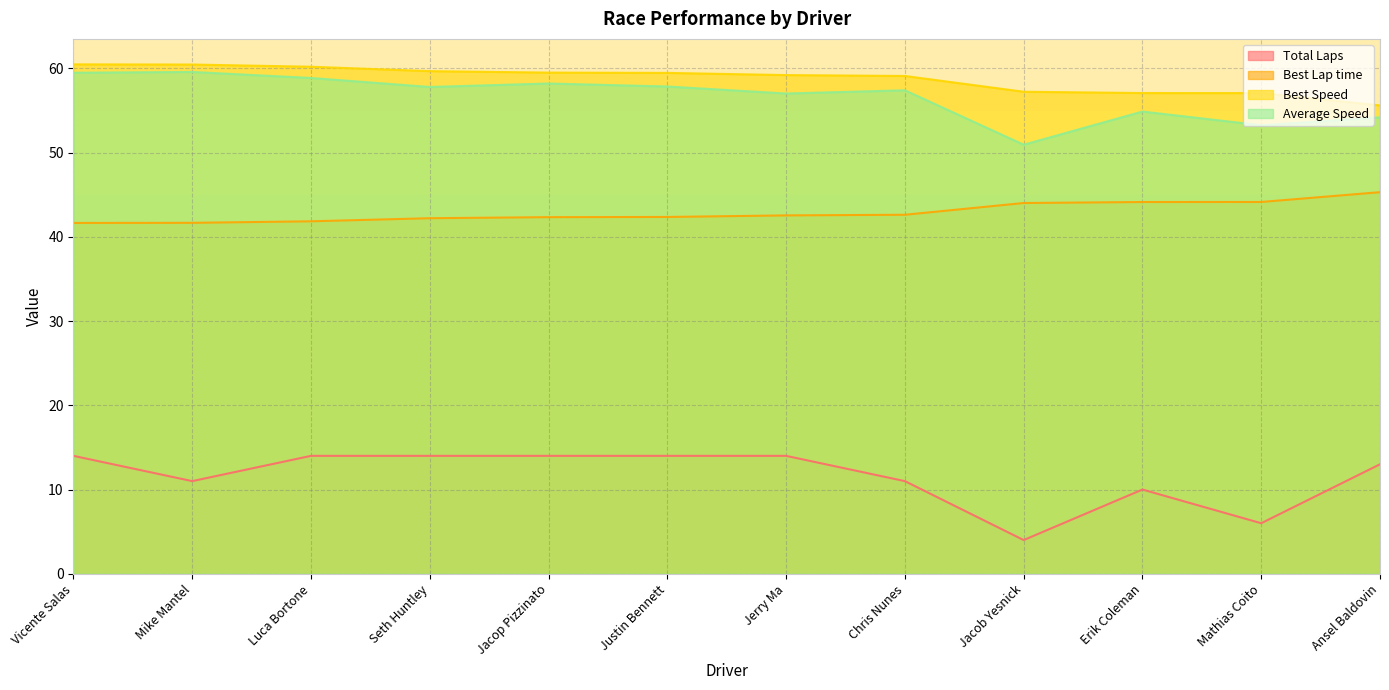

At how many categories does at least one series exceed 46?

12